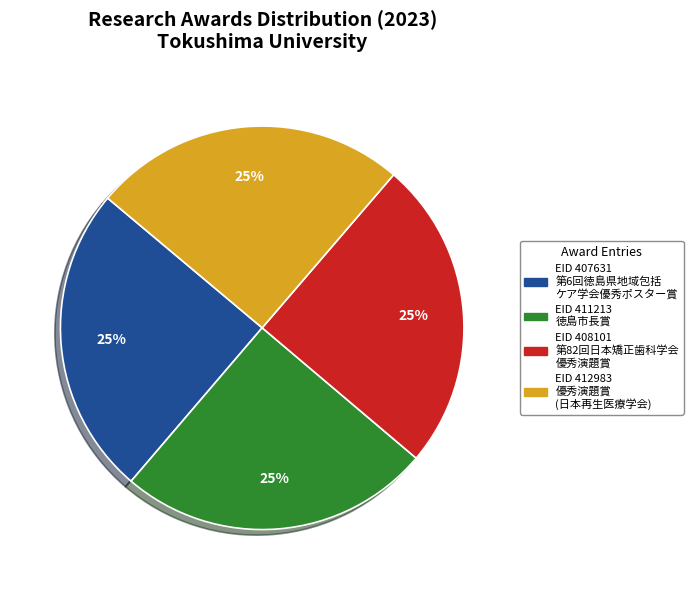

To the nearest percent, what is the average slice percentage?

25%